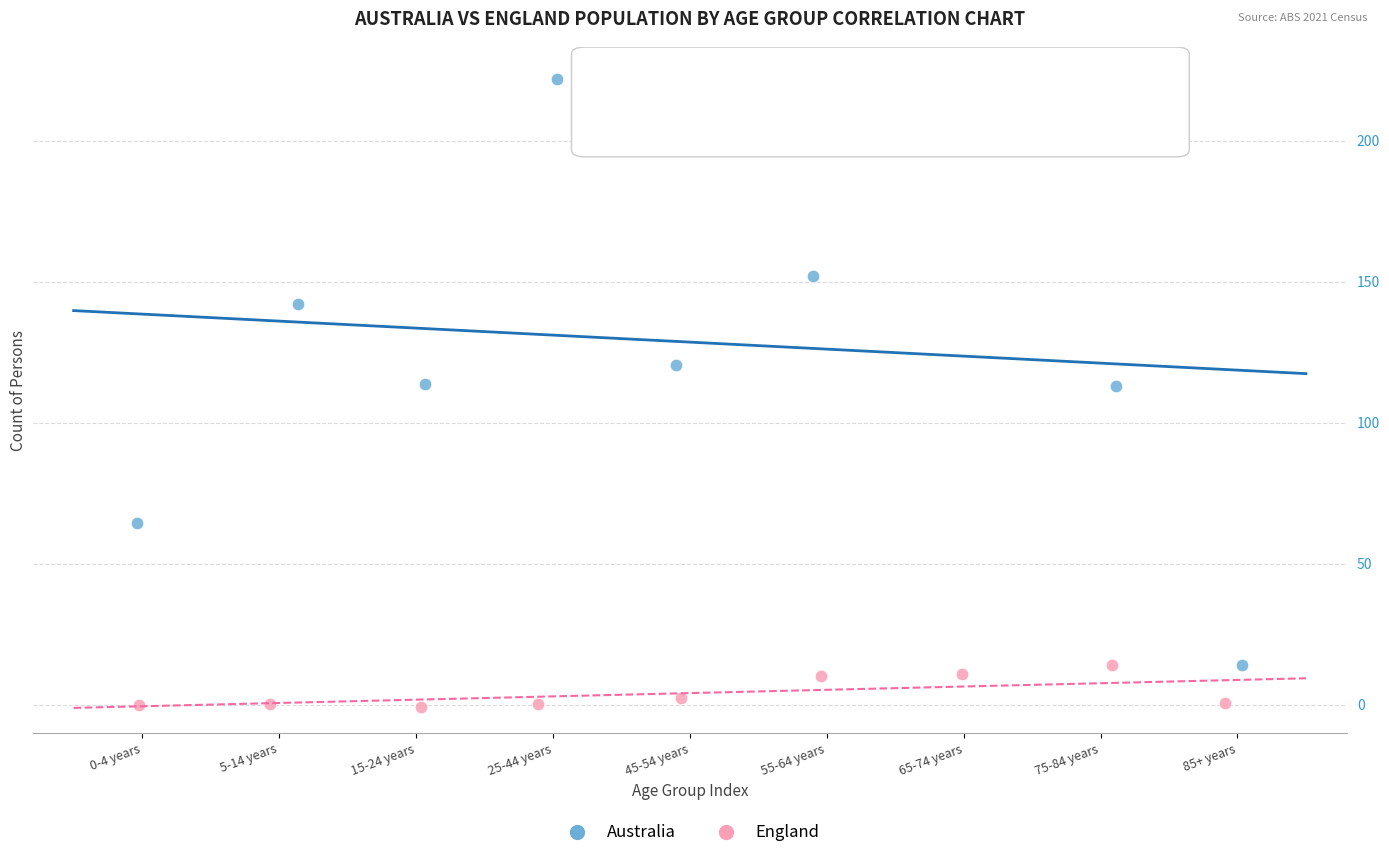

Which series has the largest Y range (max minus min)?

Australia